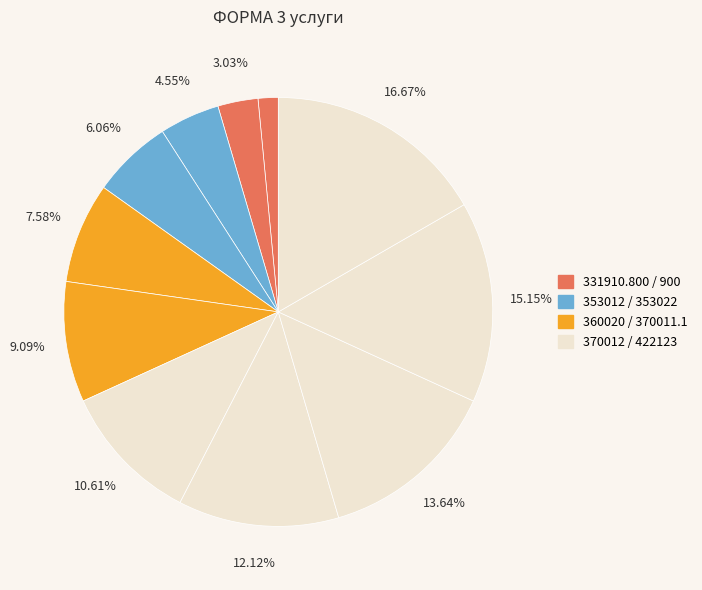

Which slice is the smallest?

331910.800.000001